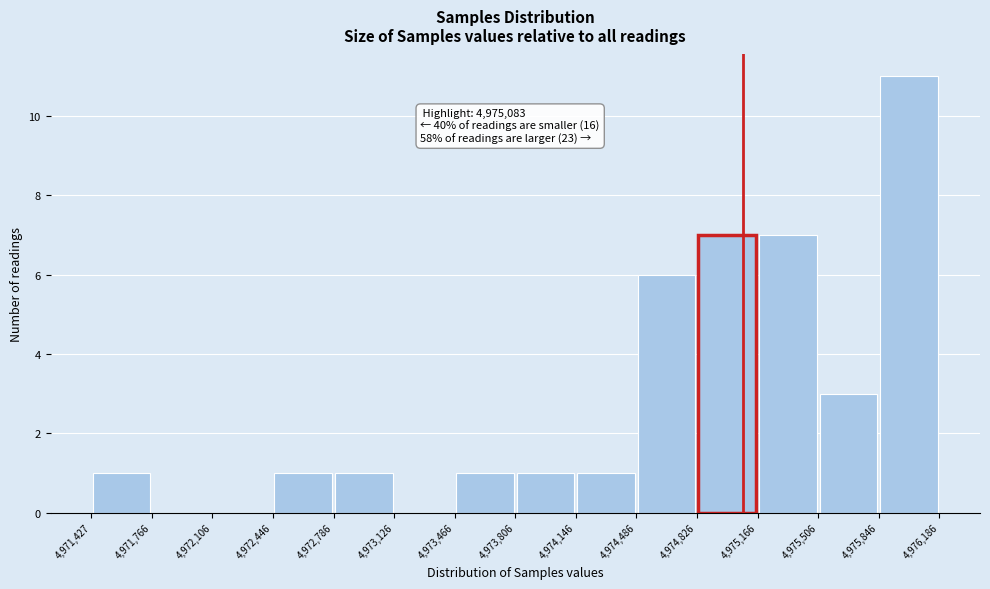

Which range on the x-axis has the tallest bar?

4,975,846 to 4,976,186